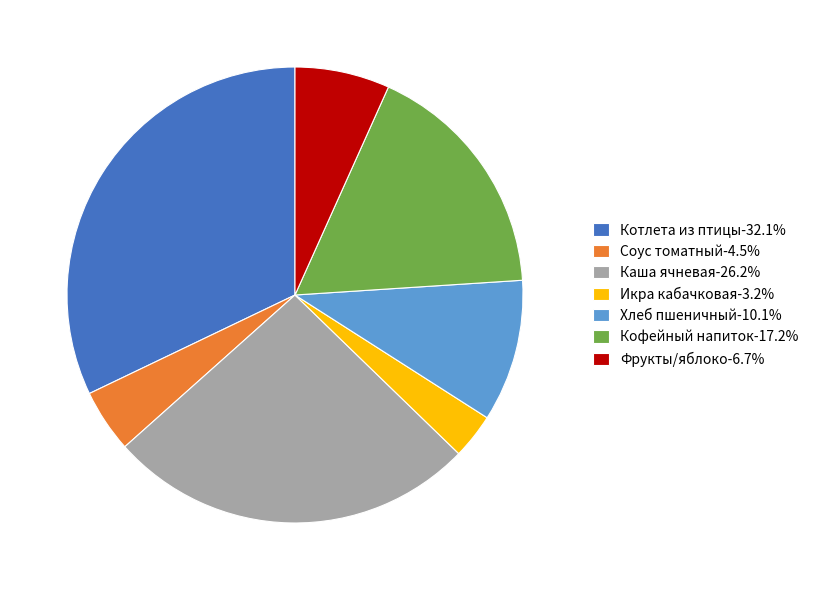

Rank the categories by value from highest to lowest.

Котлета из птицы, Каша ячневая, Кофейный напиток, Хлеб пшеничный, Фрукты/яблоко, Соус томатный, Икра кабачковая